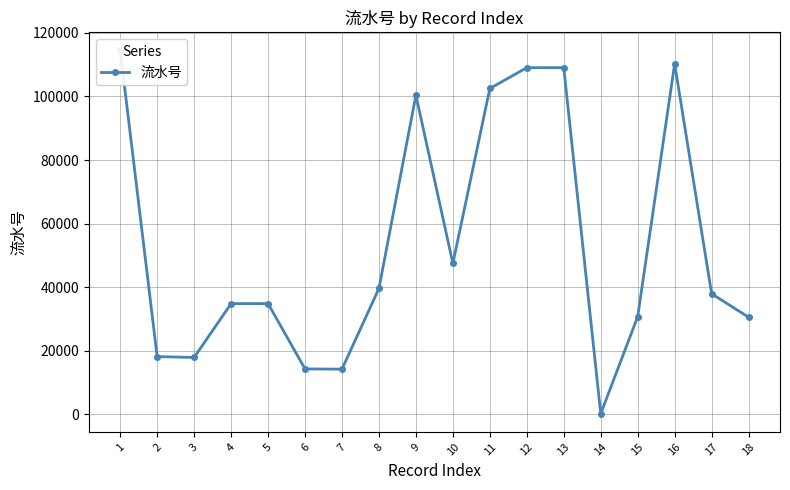

What is the difference between the maximum and second lowest values?

100212